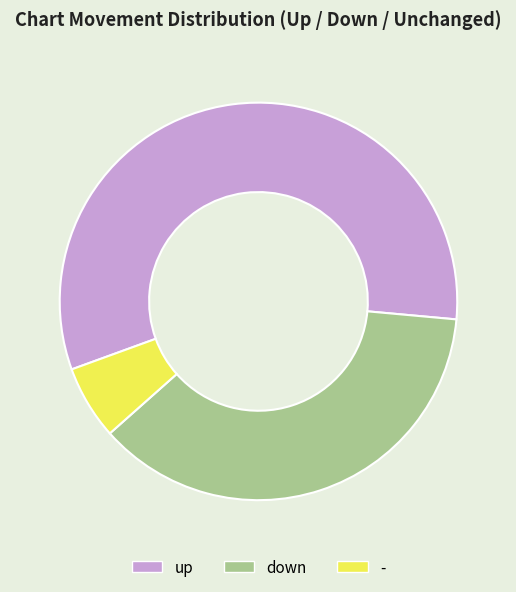

Rank the categories by value from lowest to highest.

-, down, up